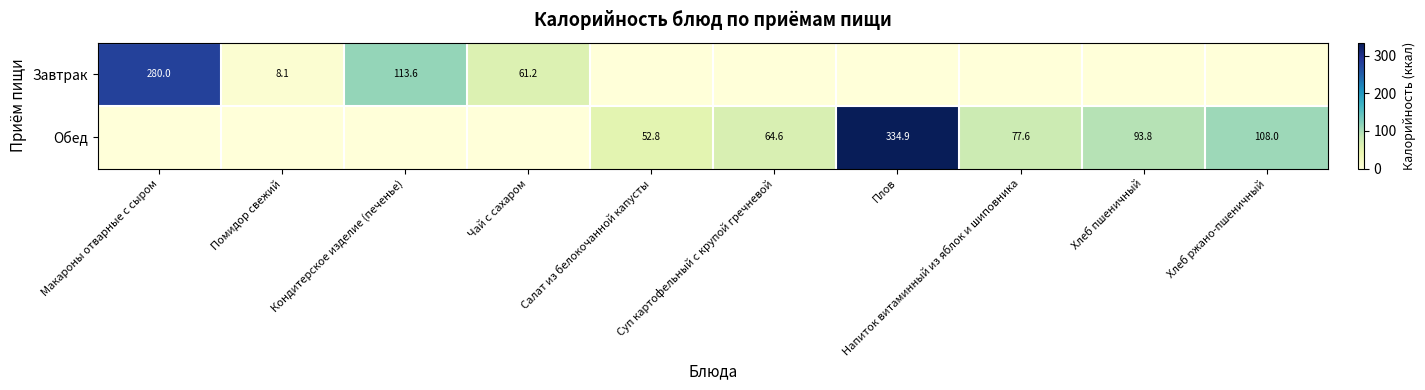

The Завтрак series shows 280.0 at Макароны отварные с сыром. True or false?

True